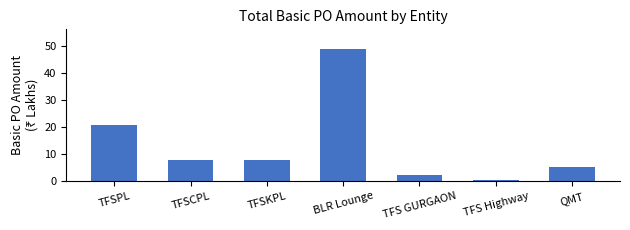

How many bars are there in total?

7